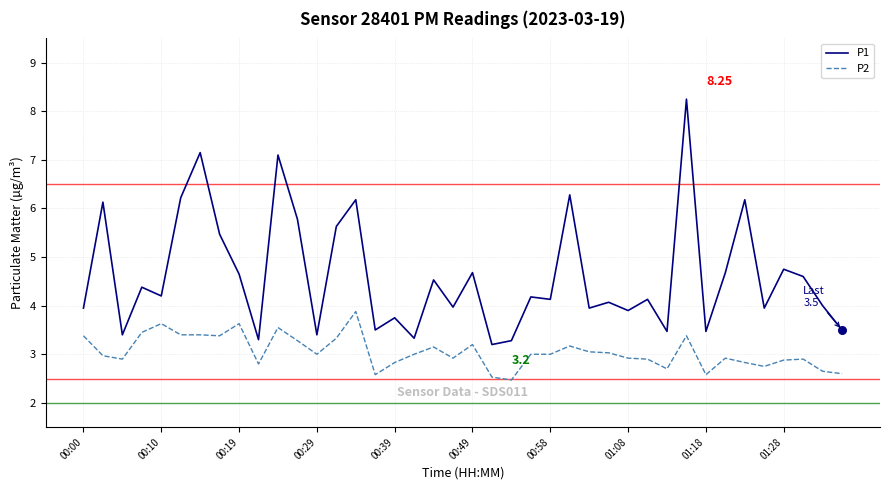

At how many categories does at least one series exceed 3?

40